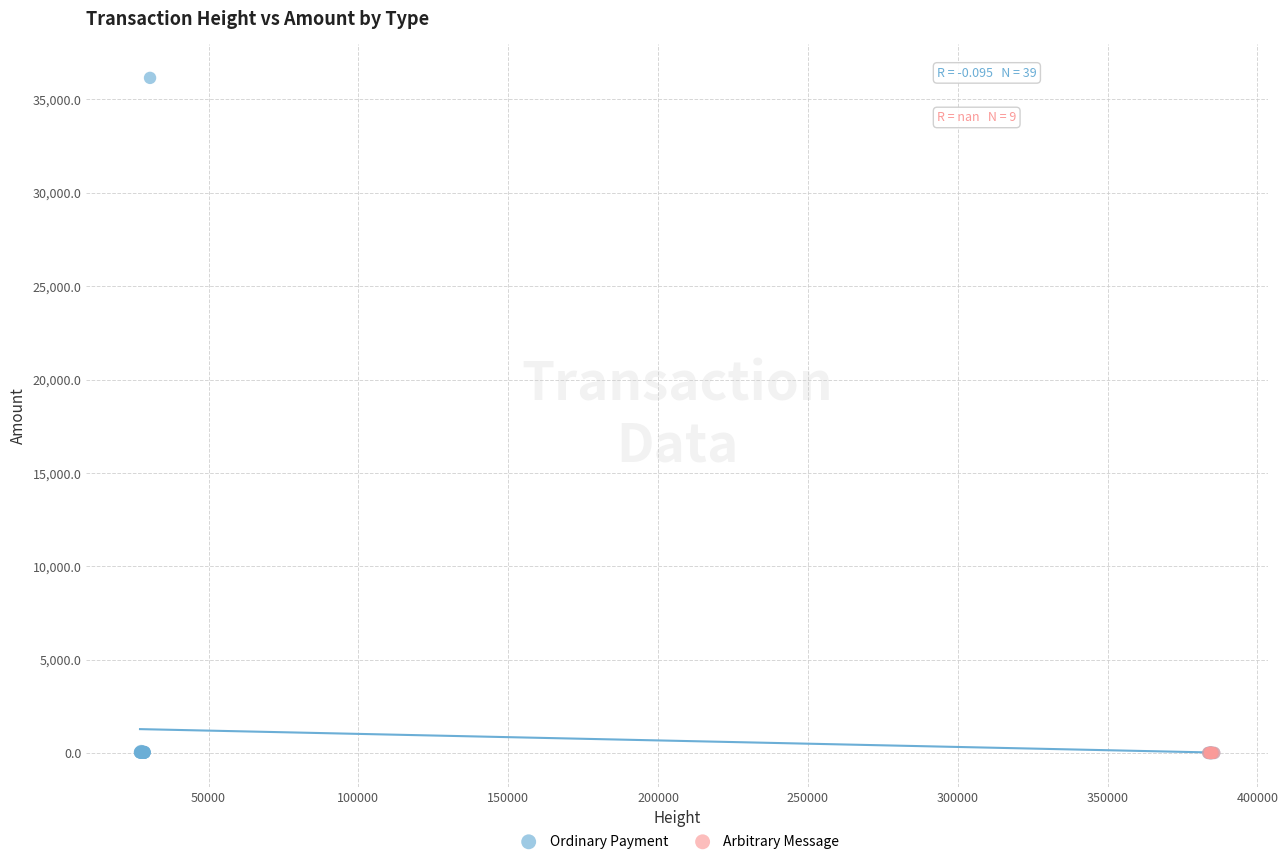

Which series contains the highest Y value?

Ordinary Payment